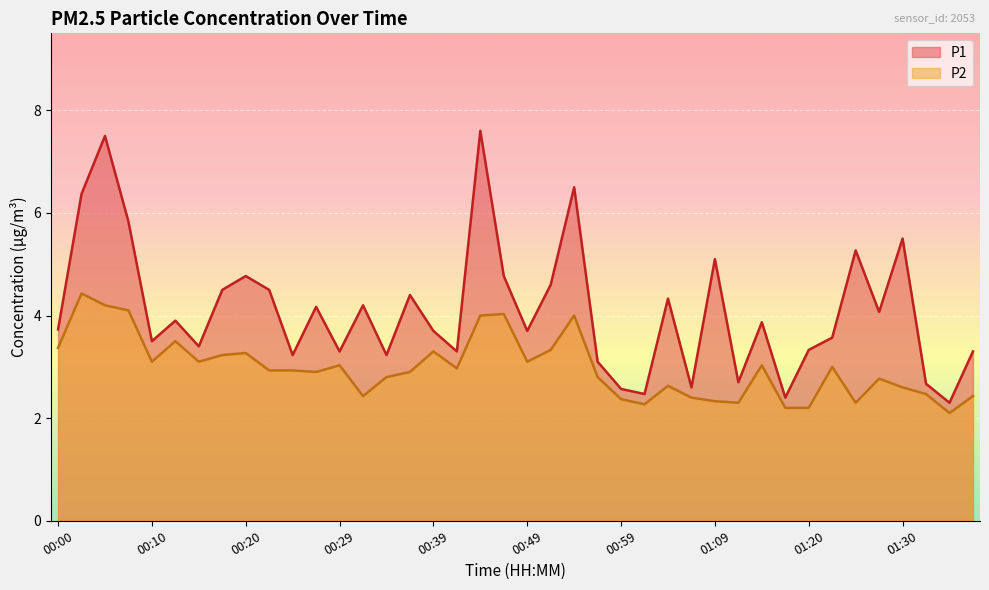

Count the number of data series in this chart.

2